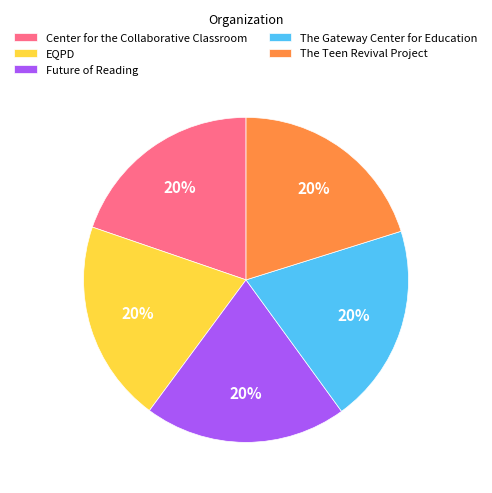

Is it true that The Gateway Center for Education is 6% of the pie?

False